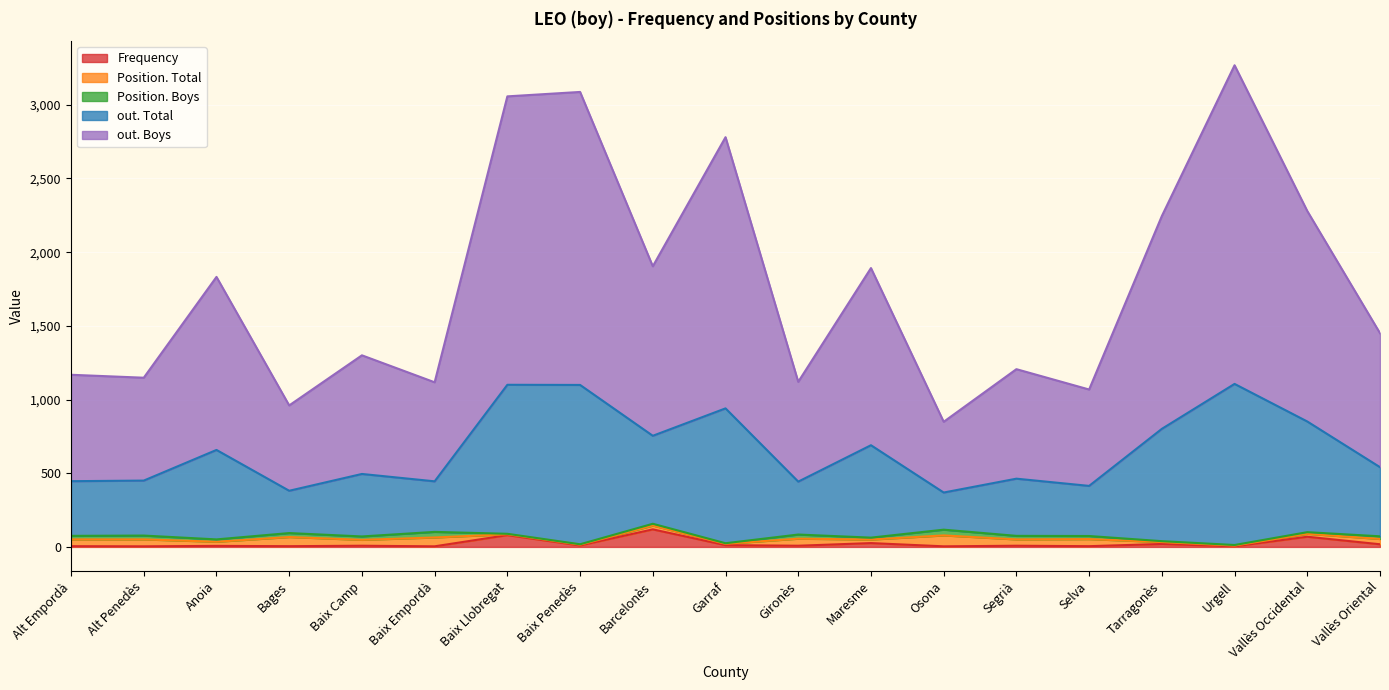

The Frequency series shows 78 at Barcelonès. True or false?

False